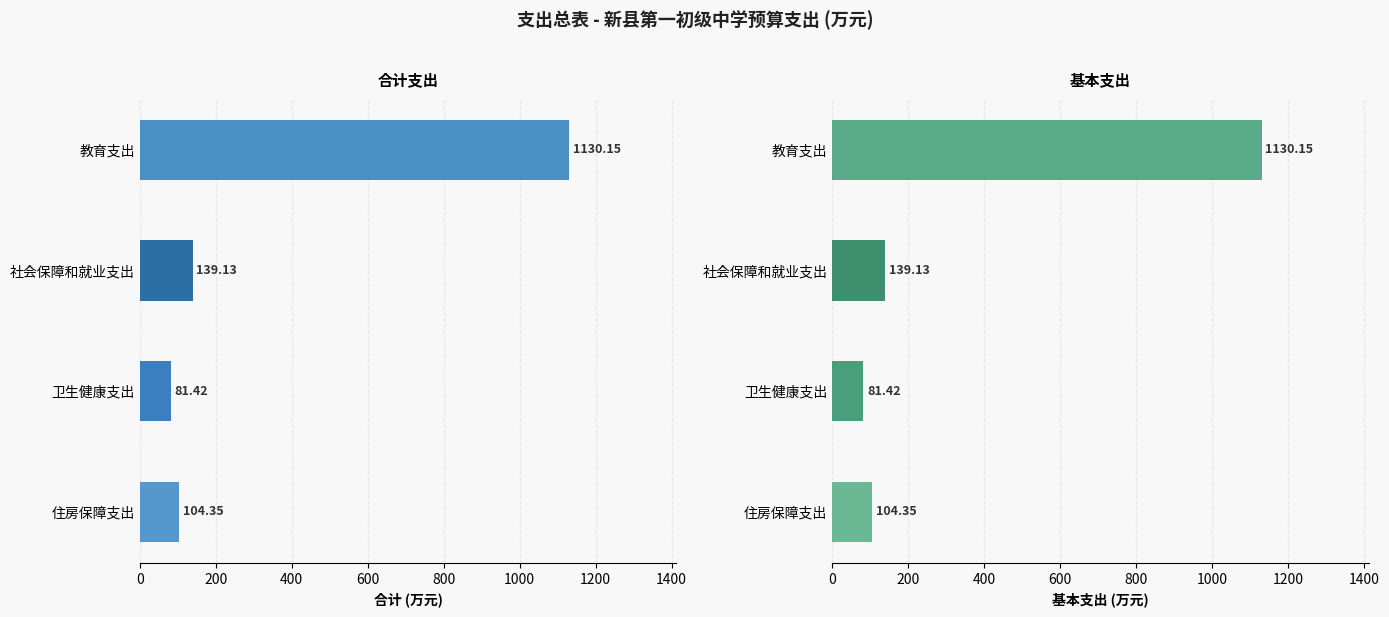

Which category has the lowest value across all series?

卫生健康支出